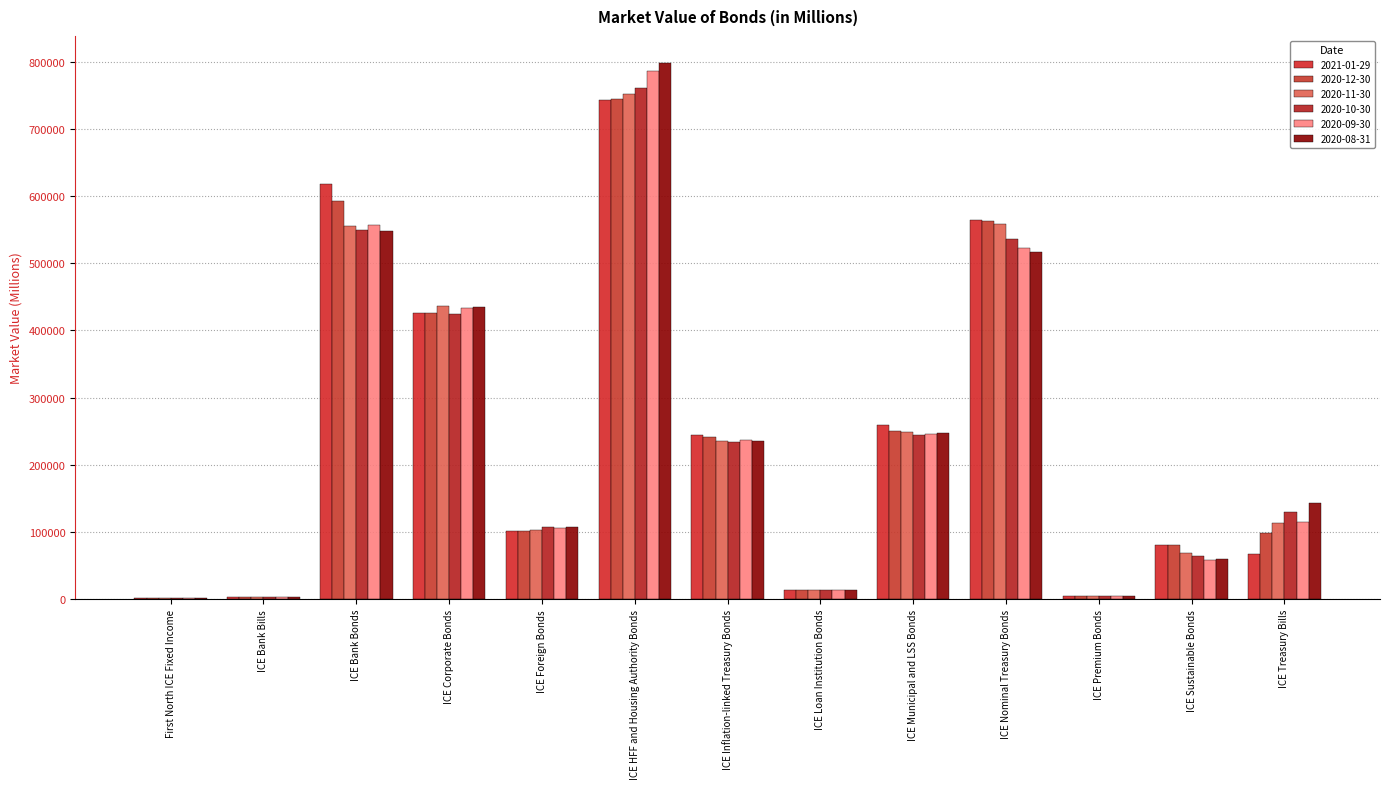

Where does the 2021-01-29 series first go above 101696?

ICE Bank Bonds